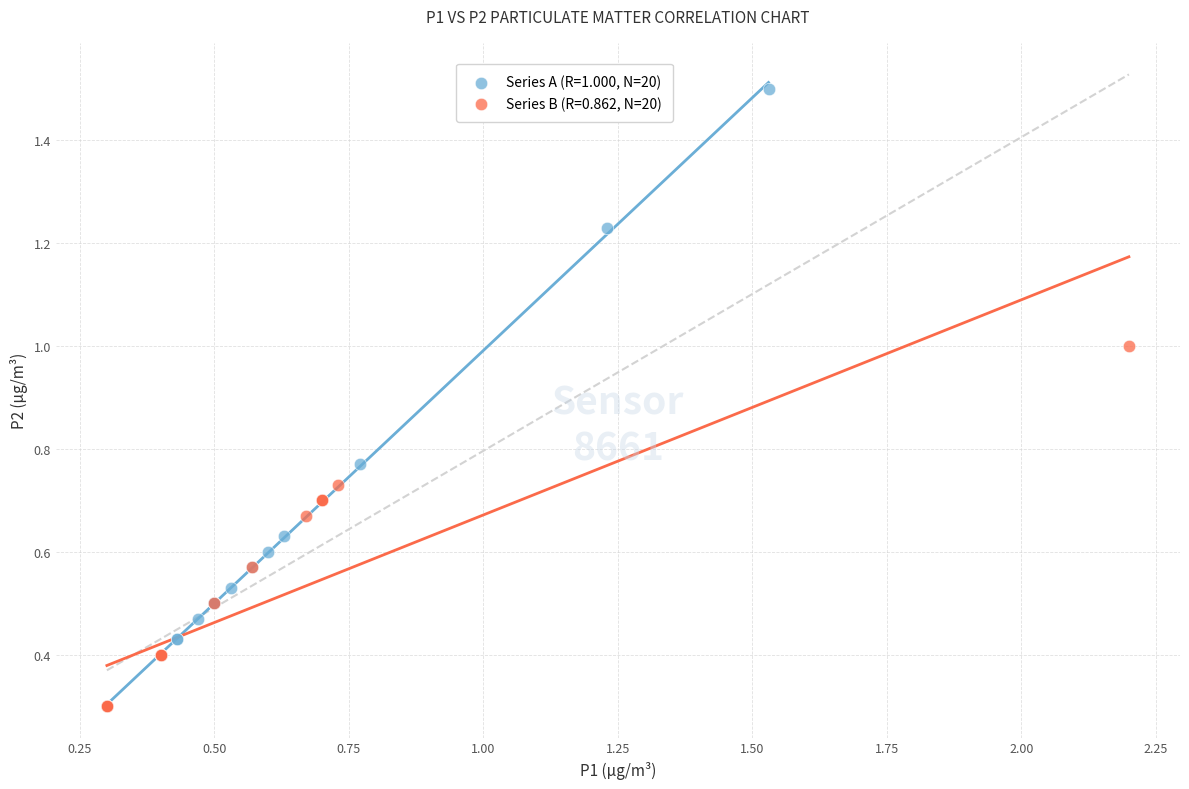

Which series reaches the maximum Y coordinate?

Series A (R=1.000, N=20)